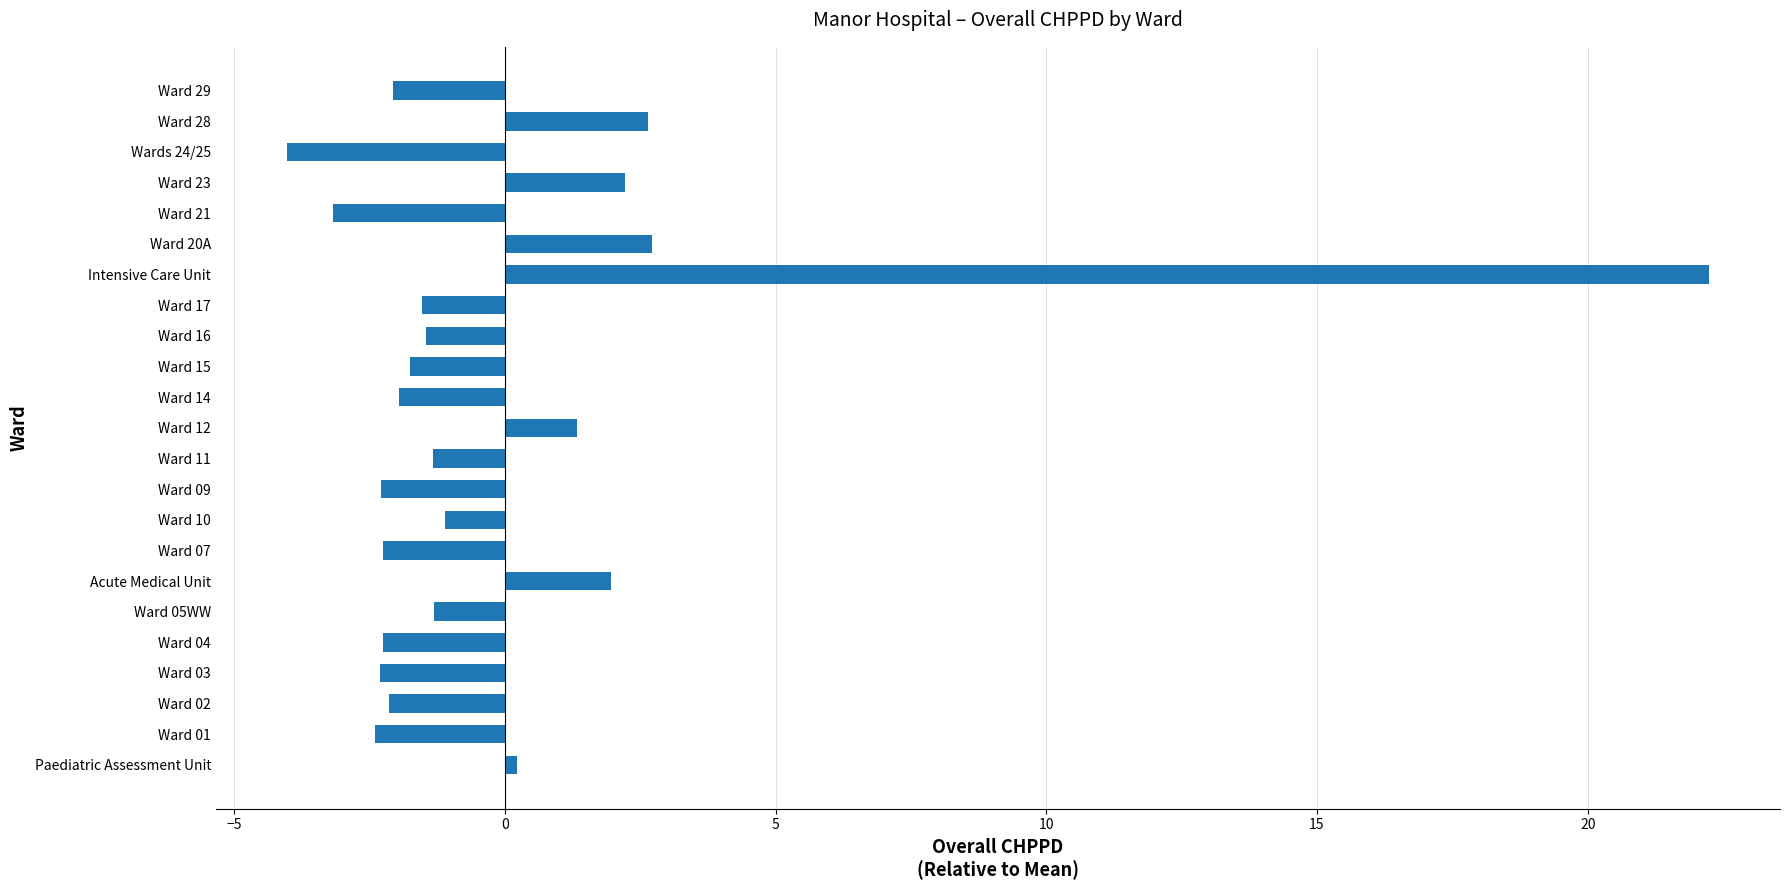

At which category does the chart reach its peak across all series?

Intensive Care Unit